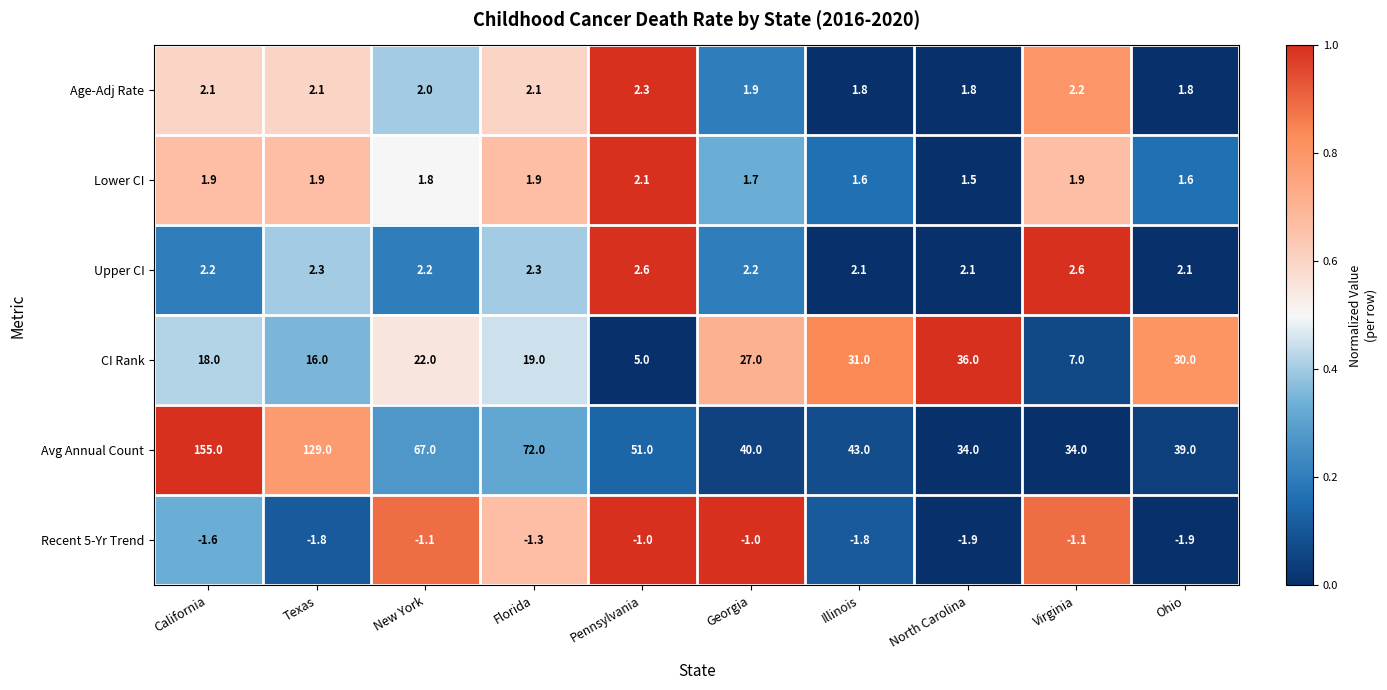

What is the difference between the maximum and minimum values in the Recent 5-Yr Trend series?

0.9